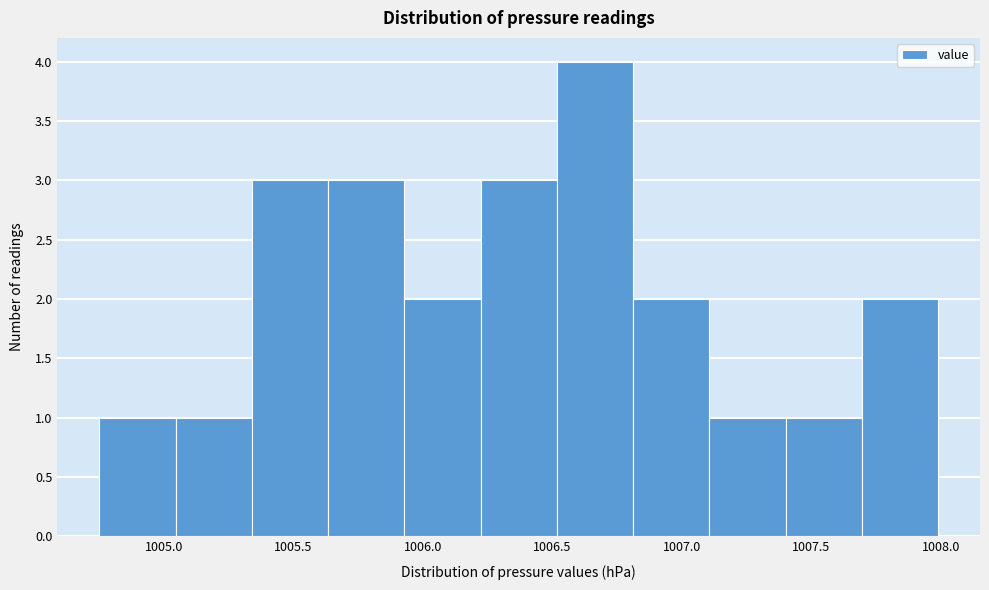

How tall is the bar that spans 1007.70 to 1008.00 on the x-axis? Neither the bar edges nor the heights are printed on the chart, so give them approximately, as read against the axes.

2